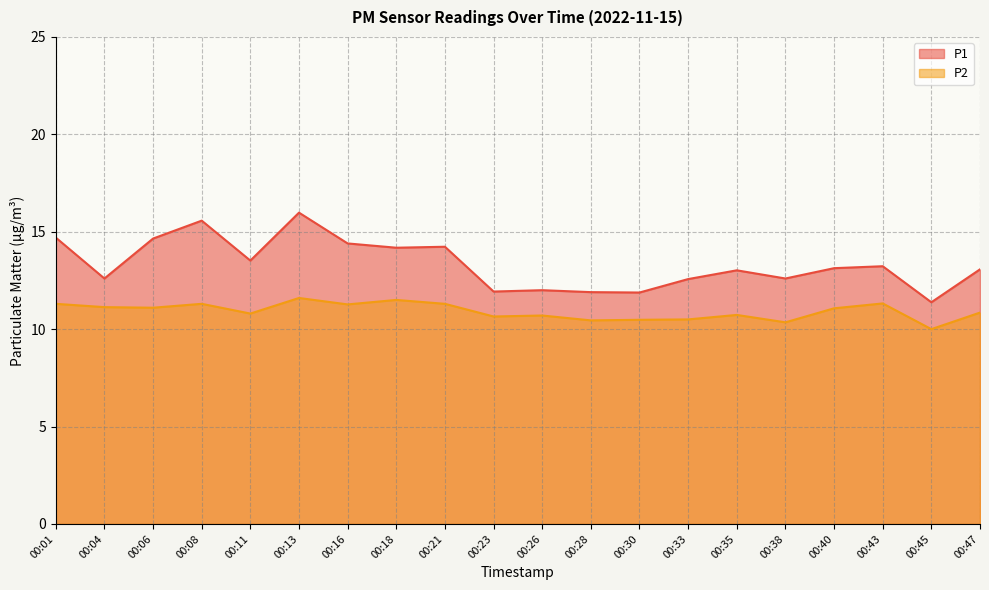

True or false: P2 has a value of 14.0 at 00:23.

False